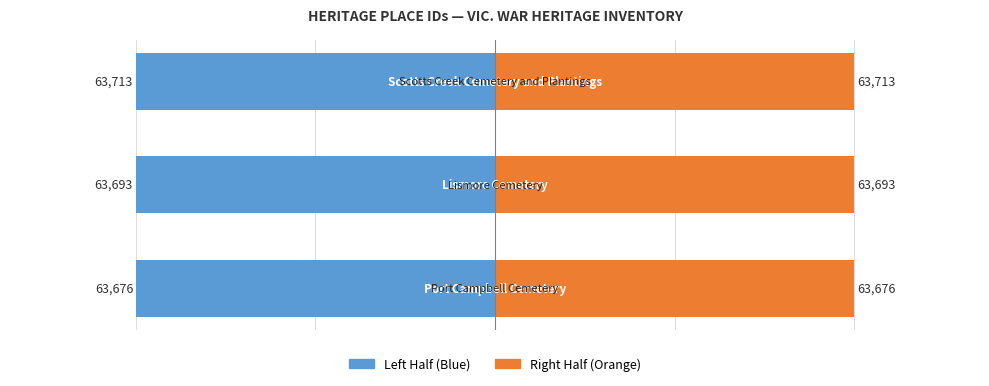

What is the spread (max minus min) of values at 1?

127387.0